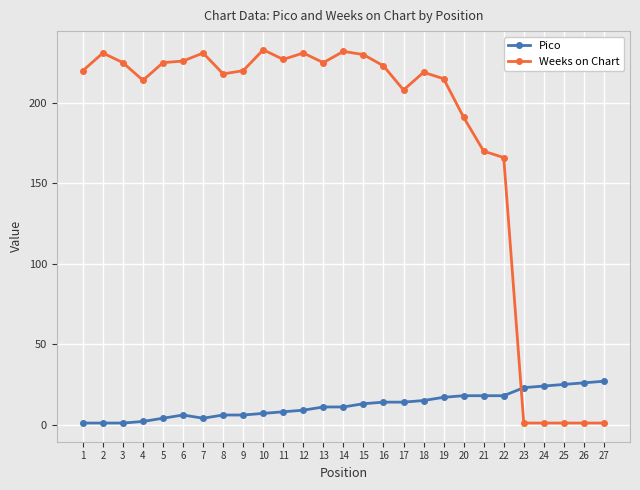

True or false: Pico has a value of 6 at 19.

False